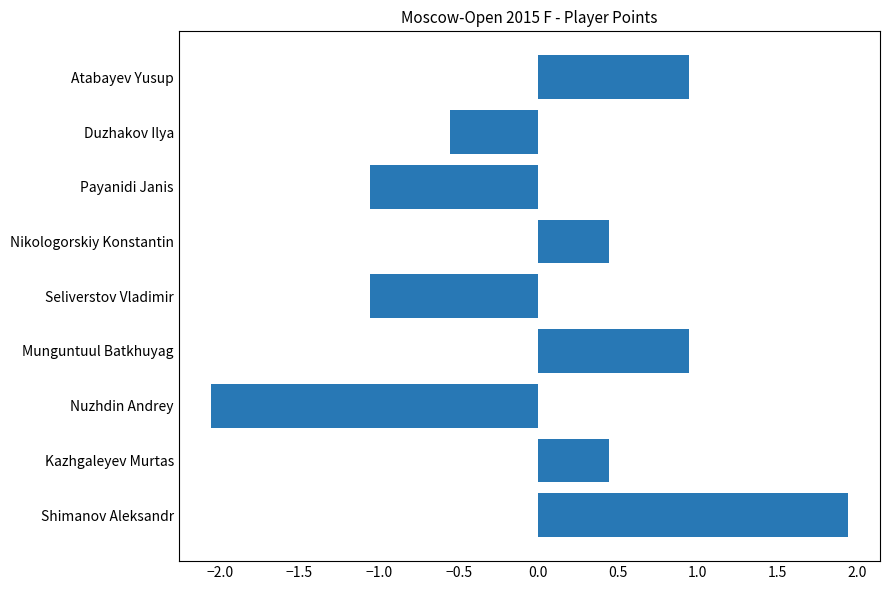

Which category has the lowest value across all series?

Nuzhdin Andrey